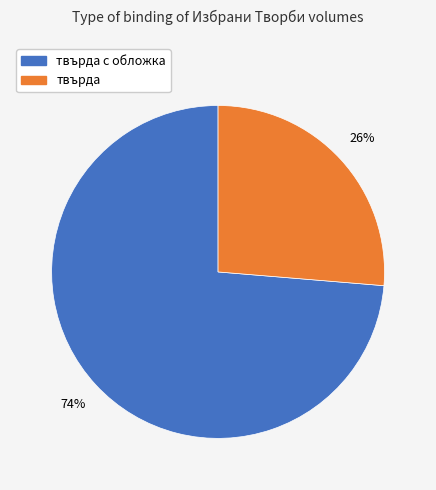

Does any single category account for the majority?

Yes